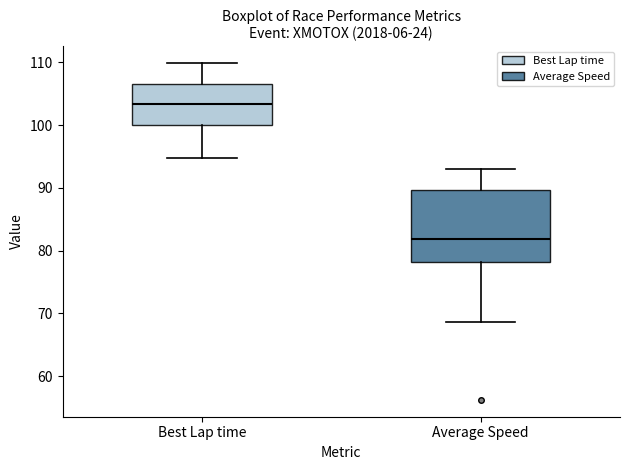

Comparing the boxes themselves (not the whiskers), which one is the tallest?

Average Speed